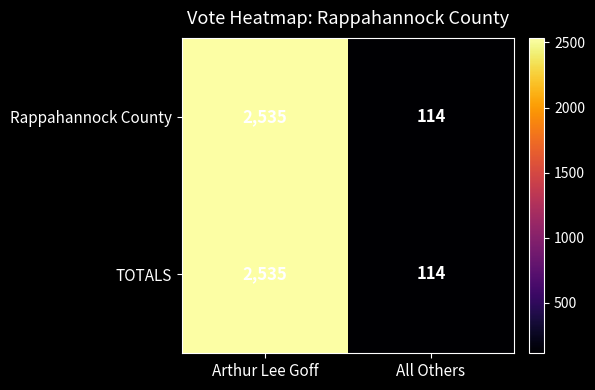

What is the sum of the TOTALS values at Arthur Lee Goff and All Others?

2649